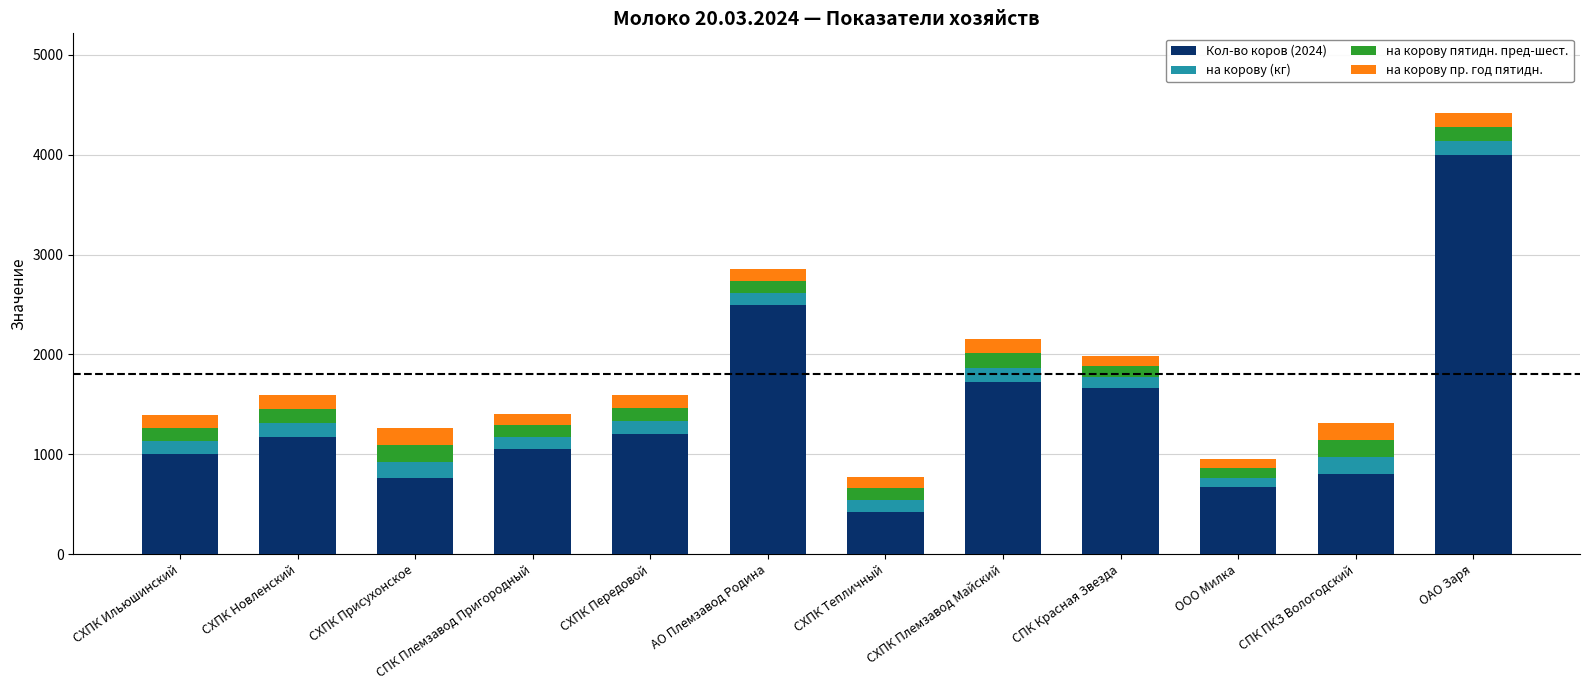

What is the minimum value for Кол-во коров (2024)?

420.0